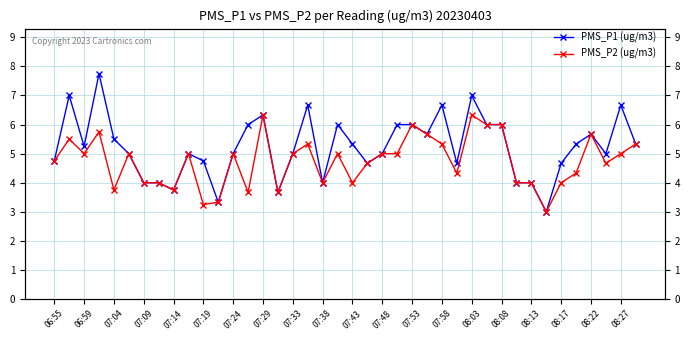

How many lines are shown in the chart?

2